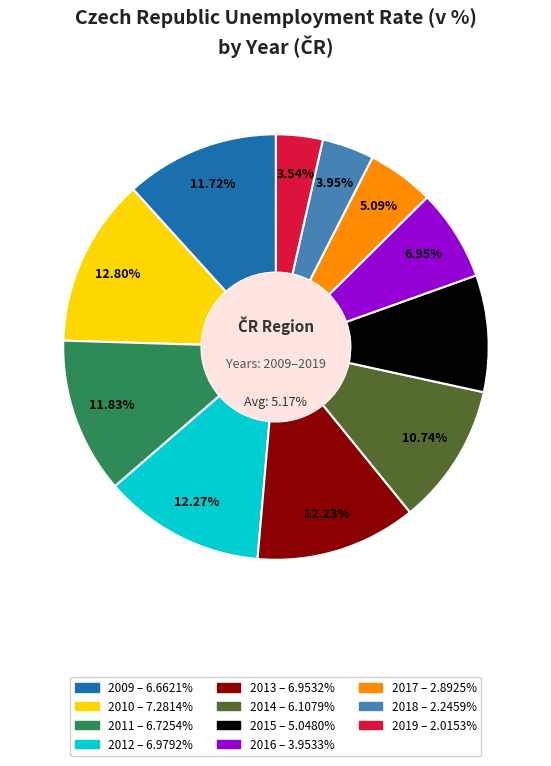

How many slices are in this pie chart?

11